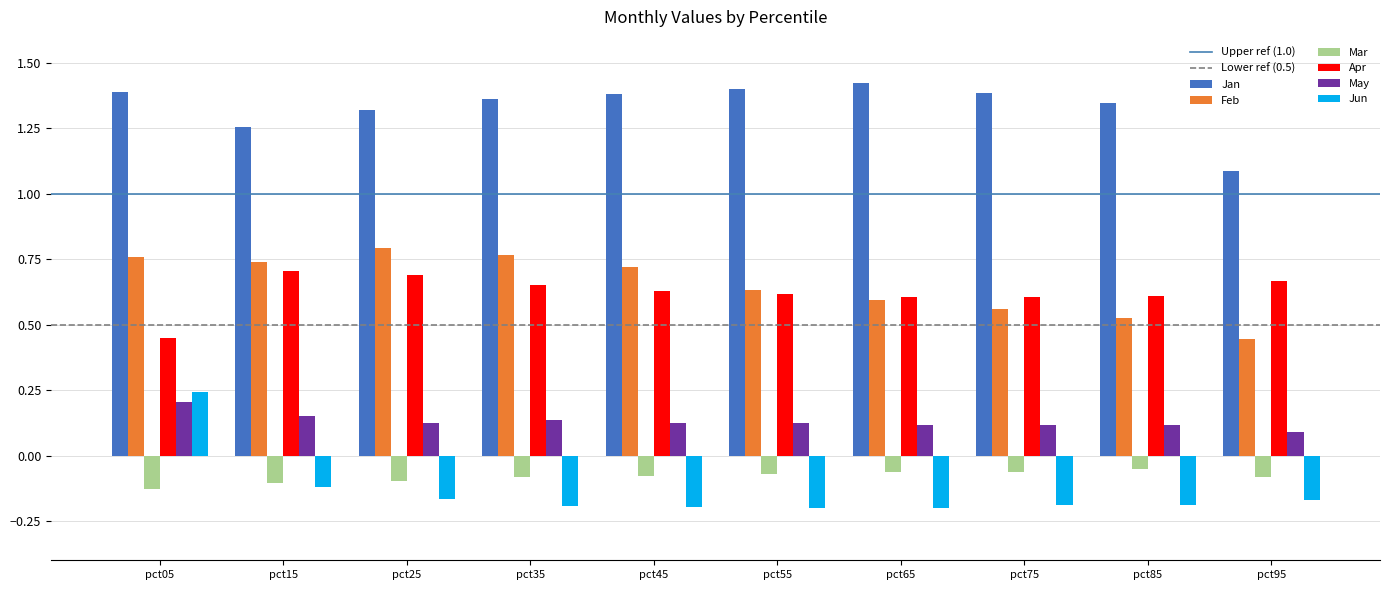

Which series has the largest total across all categories?

Jan